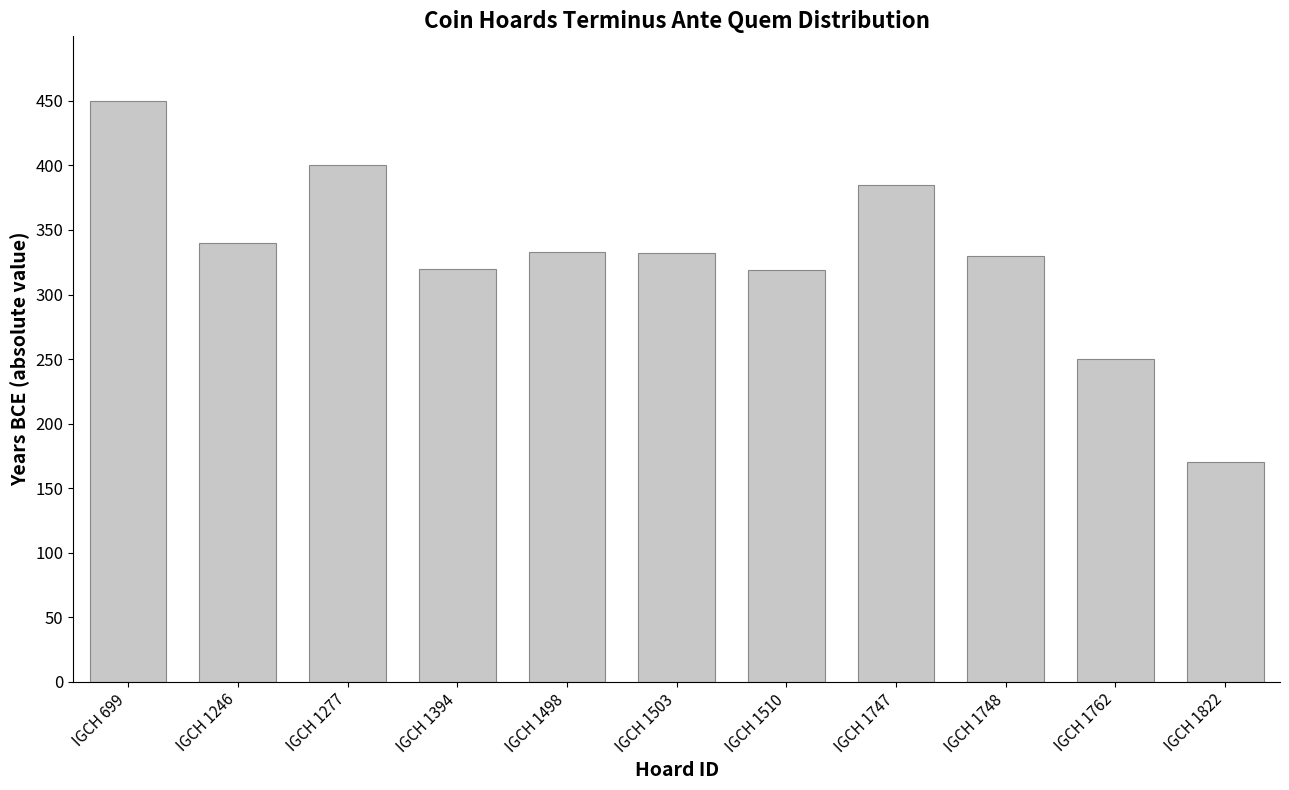

Which label corresponds to the largest value in the chart?

IGCH 699